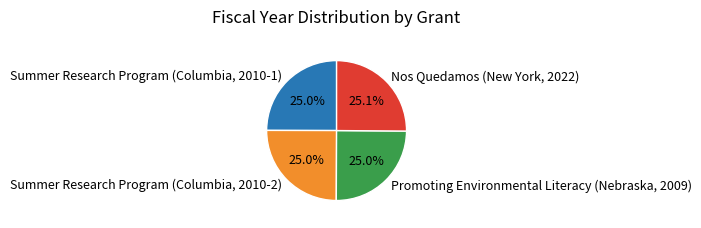

Does Summer Research Program (Columbia, 2010-2) account for over 50% of the chart?

No